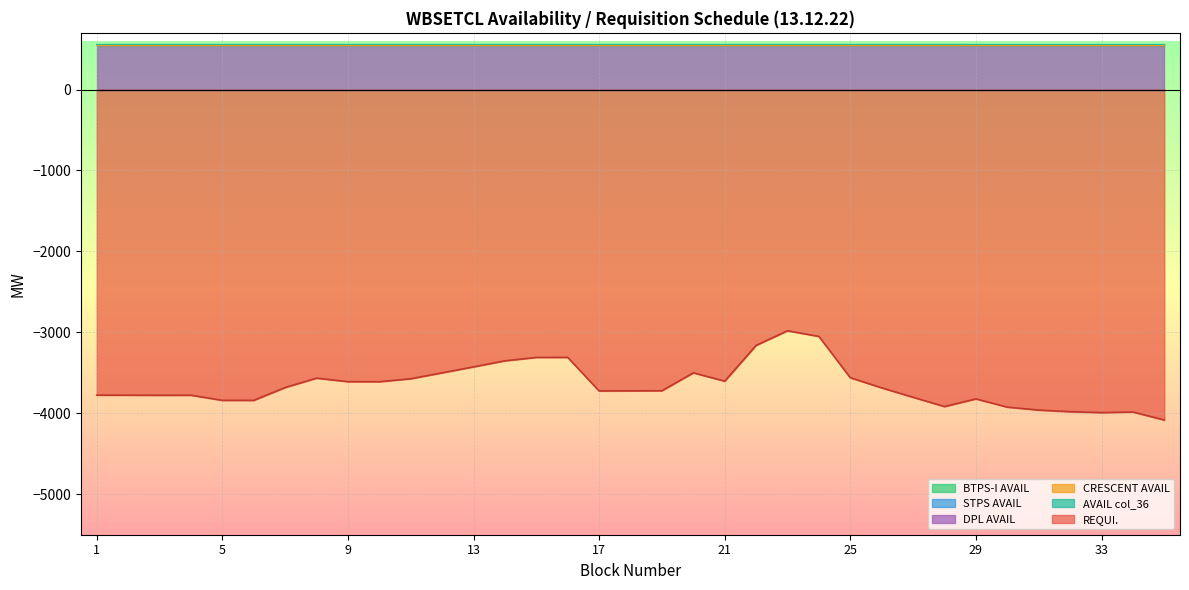

Reading left to right, list all the values displayed in this chart.

BTPS-I AVAIL: 0.0	0.0	0.0	0.0	0.0	0.0	0.0	0.0	0.0	0.0	0.0	0.0	0.0	0.0	0.0	0.0	0.0	0.0	0.0	0.0	0.0	0.0	0.0	0.0	0.0	0.0	0.0	0.0	0.0	0.0	0.0	0.0	0.0	0.0	0.0
STPS AVAIL: 0.0	0.0	0.0	0.0	0.0	0.0	0.0	0.0	0.0	0.0	0.0	0.0	0.0	0.0	0.0	0.0	0.0	0.0	0.0	0.0	0.0	0.0	0.0	0.0	0.0	0.0	0.0	0.0	0.0	0.0	0.0	0.0	0.0	0.0	0.0
REQUI.: -3775.5	-3776.2	-3777.2	-3776.7	-3839.6	-3840.1	-3681.5	-3565.8	-3609.3	-3609.8	-3573.2	-3500.2	-3426.2	-3351.6	-3309.7	-3309.2	-3723.4	-3722.5	-3721.0	-3500.1	-3602.9	-3160.9	-2980.4	-3050.2	-3560.3	-3685.8	-3802.0	-3916.6	-3821.9	-3923.5	-3960.1	-3979.6	-3991.8	-3983.8	-4082.6
CRESCENT AVAIL: 0.0	0.0	0.0	0.0	0.0	0.0	0.0	0.0	0.0	0.0	0.0	0.0	0.0	0.0	0.0	0.0	0.0	0.0	0.0	0.0	0.0	0.0	0.0	0.0	0.0	0.0	0.0	0.0	0.0	0.0	0.0	0.0	0.0	0.0	0.0
DPL AVAIL: 546.0	546.0	546.0	546.0	546.0	546.0	546.0	546.0	546.0	546.0	546.0	546.0	546.0	546.0	546.0	546.0	546.0	546.0	546.0	546.0	546.0	546.0	546.0	546.0	546.0	546.0	546.0	546.0	546.0	546.0	546.0	546.0	546.0	546.0	546.0
AVAIL col_36: 11.6	11.6	11.6	11.6	11.6	11.6	11.6	11.6	11.6	11.6	11.6	11.6	11.6	11.6	11.6	11.6	11.6	11.6	11.6	11.6	11.6	11.6	11.6	11.6	11.6	11.6	11.6	11.6	11.3	11.3	11.3	11.3	11.3	11.3	11.3